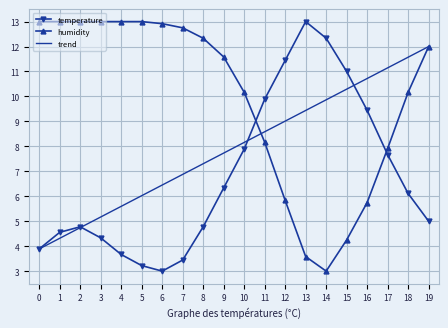

What is the lowest value of the temperature series?

3.0